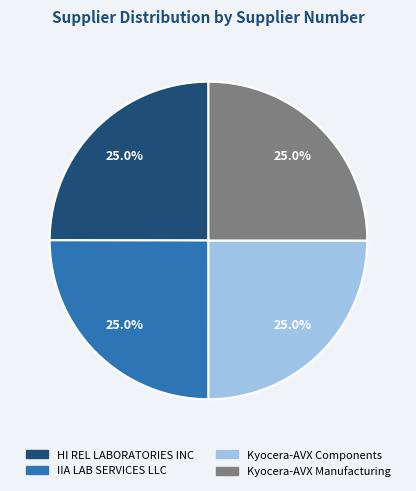

Approximately how many times larger is the value at IIA LAB SERVICES LLC compared to Kyocera-AVX Components?

1.0